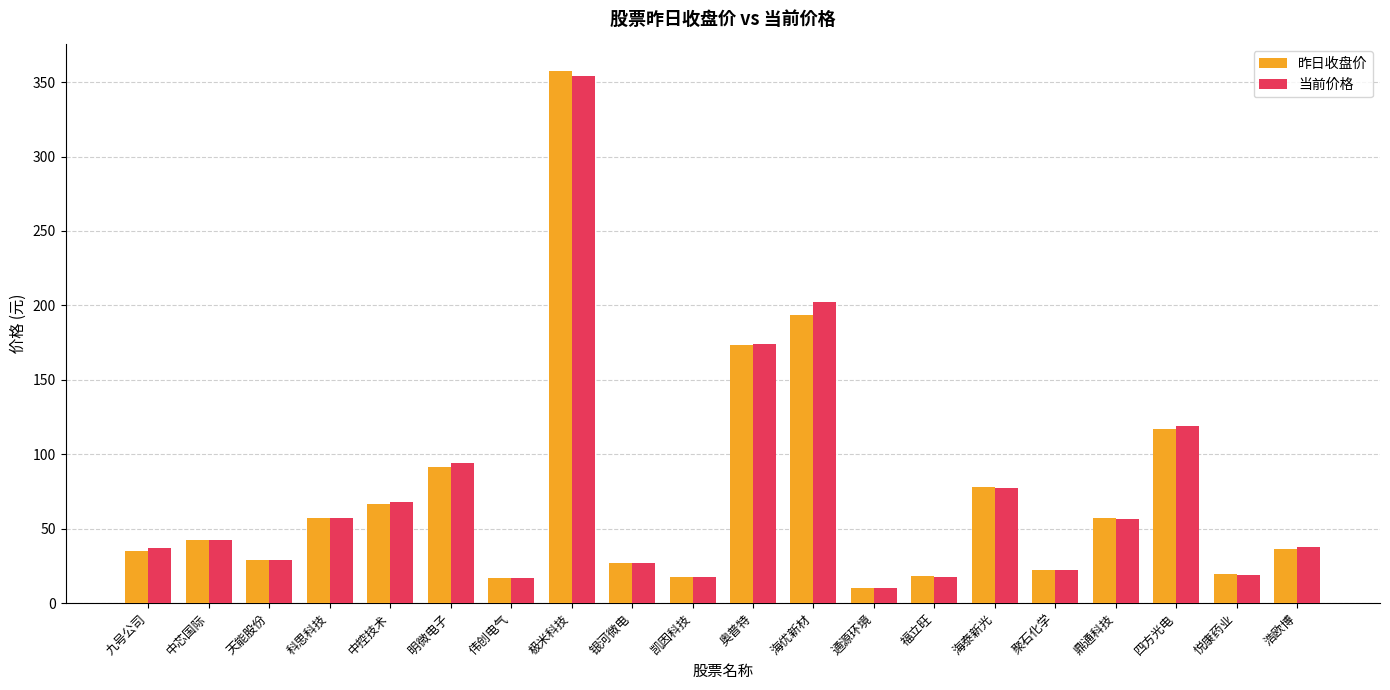

Where does the 当前价格 series first go above 42?

中芯国际